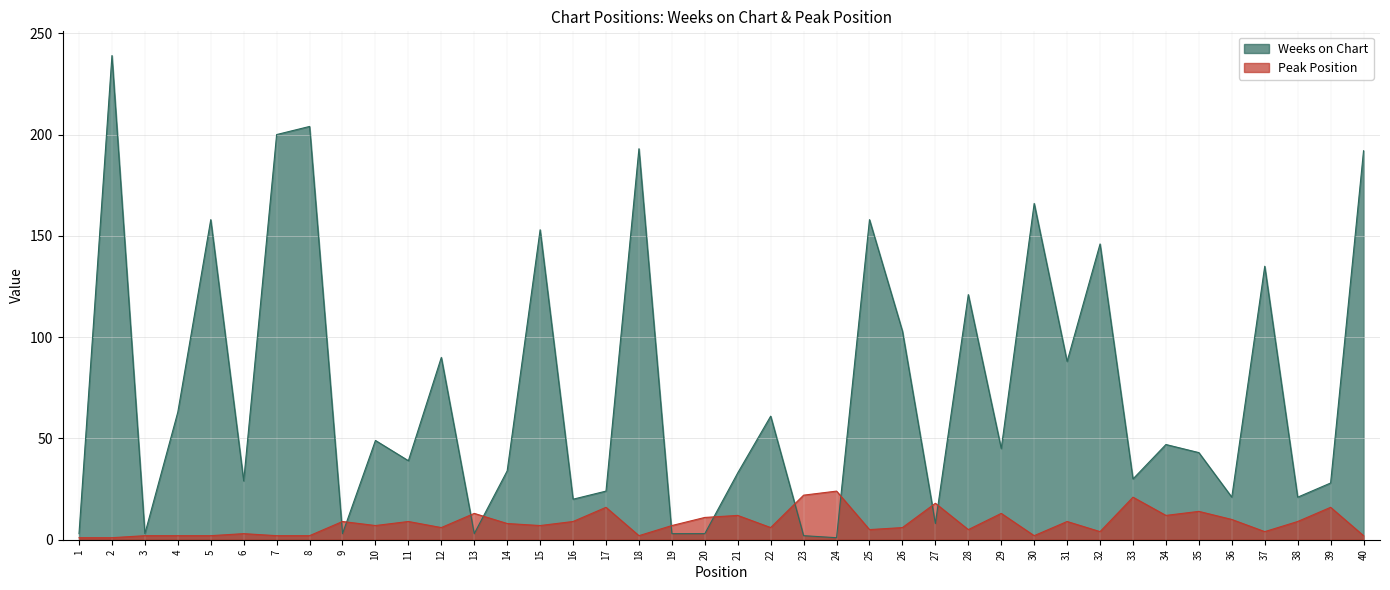

Which category has the highest value in the Weeks on Chart series?

2